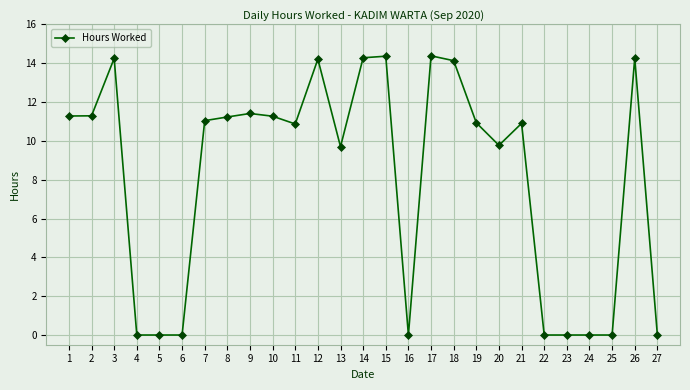

What is the approximate value at 19?

10.9